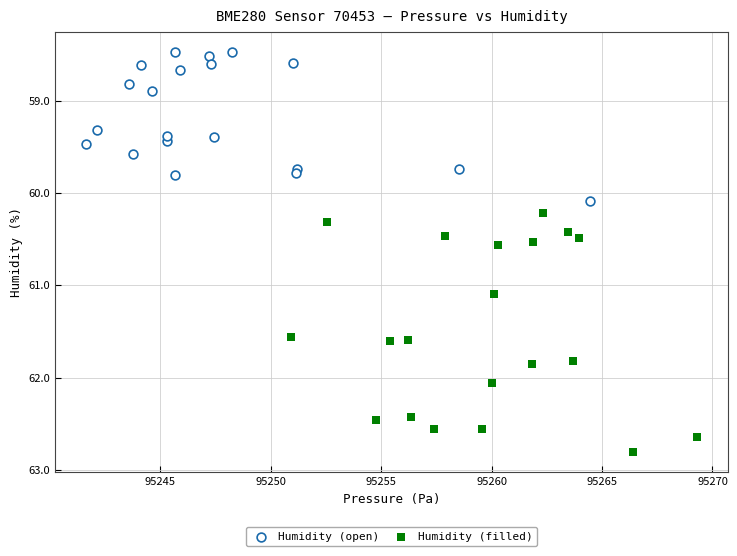

Which series has the largest Y range (max minus min)?

Humidity (filled)